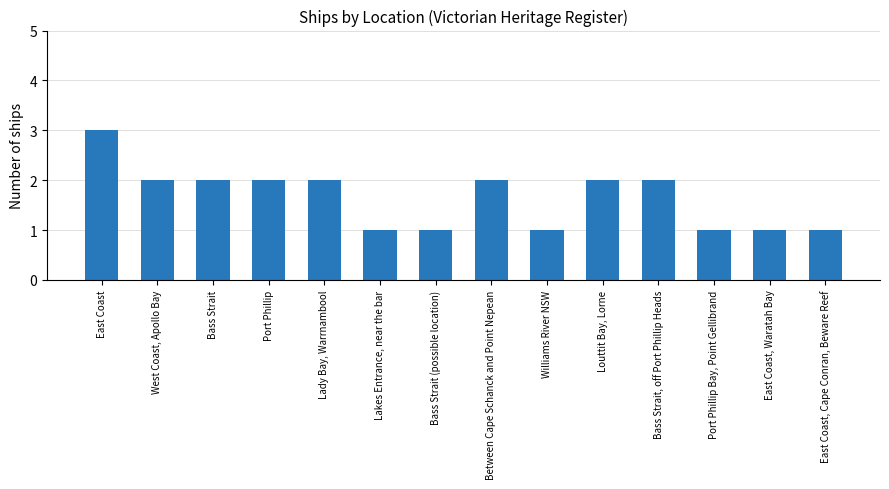

The chart shows a value of 1 at Port Phillip Bay, Point Gellibrand. True or false?

True